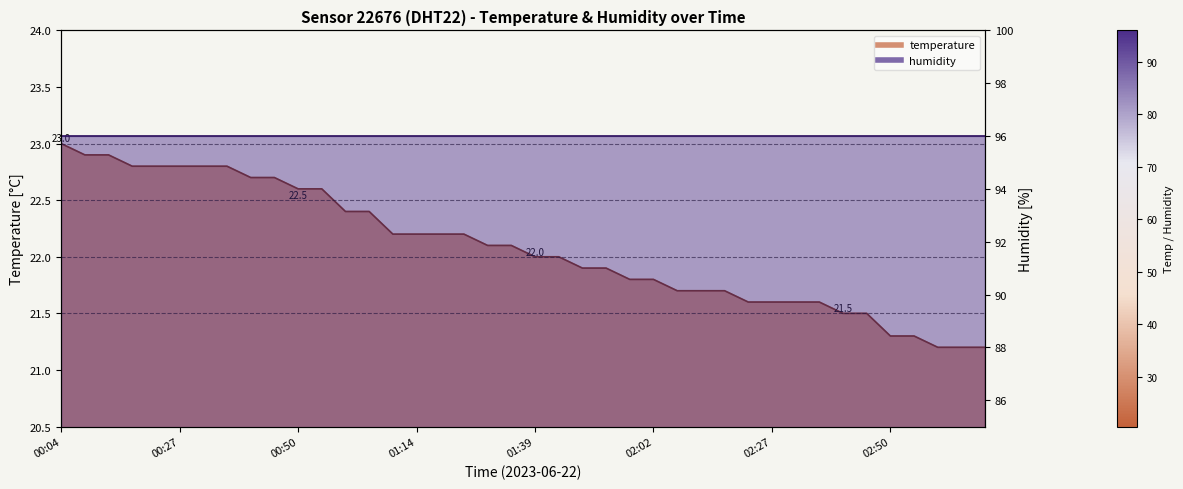

What is the label of the 7th point from the right?

02:40